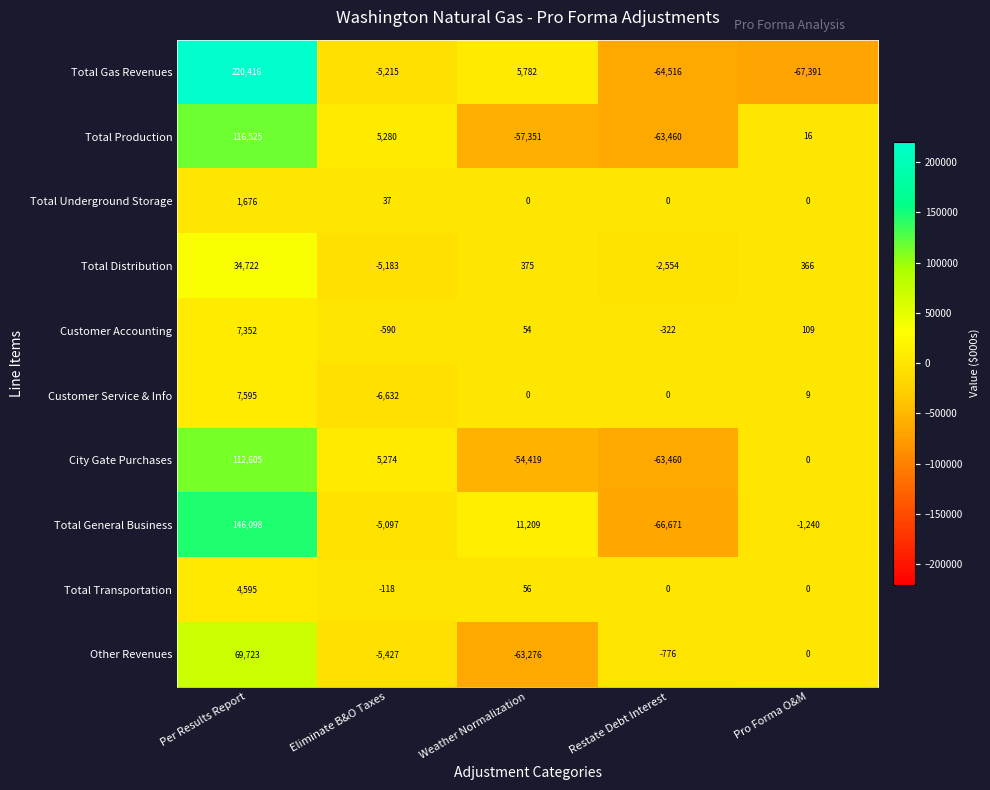

Which series has the largest total across all categories?

Total Gas Revenues